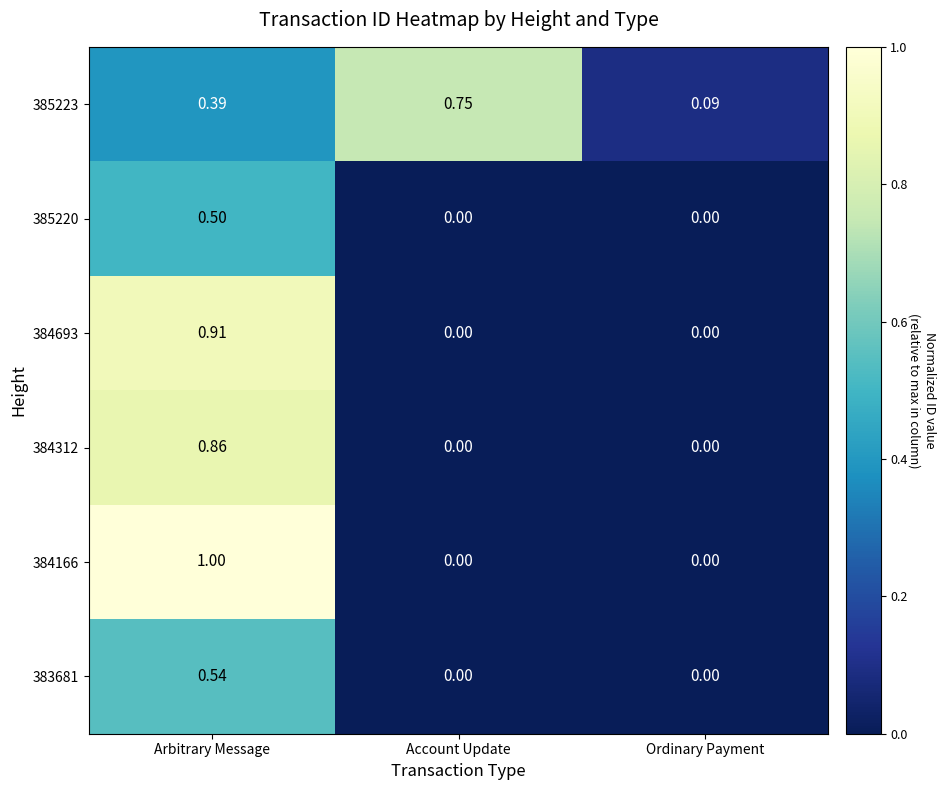

Which series has the largest total across all categories?

385223